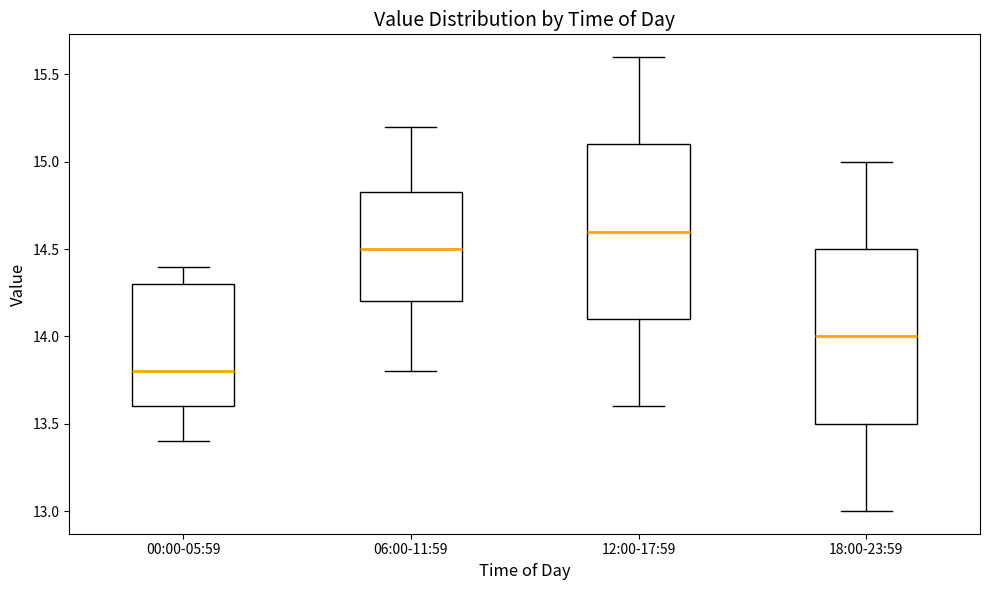

Which box has the lowest median line?

00:00-05:59